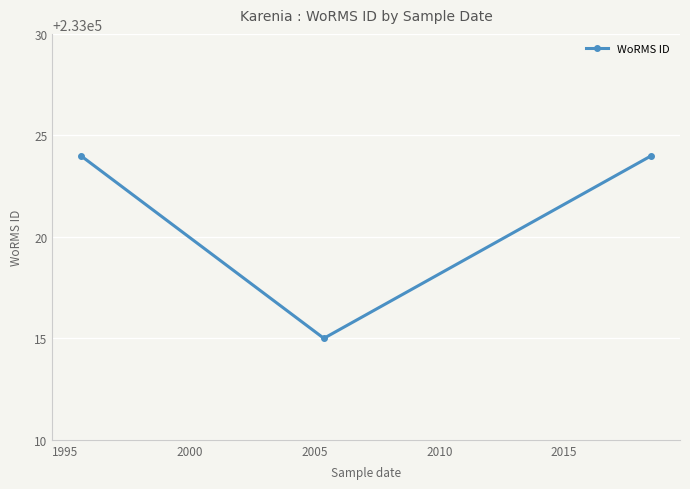

Count the values in the range 233015 to 233024.

3